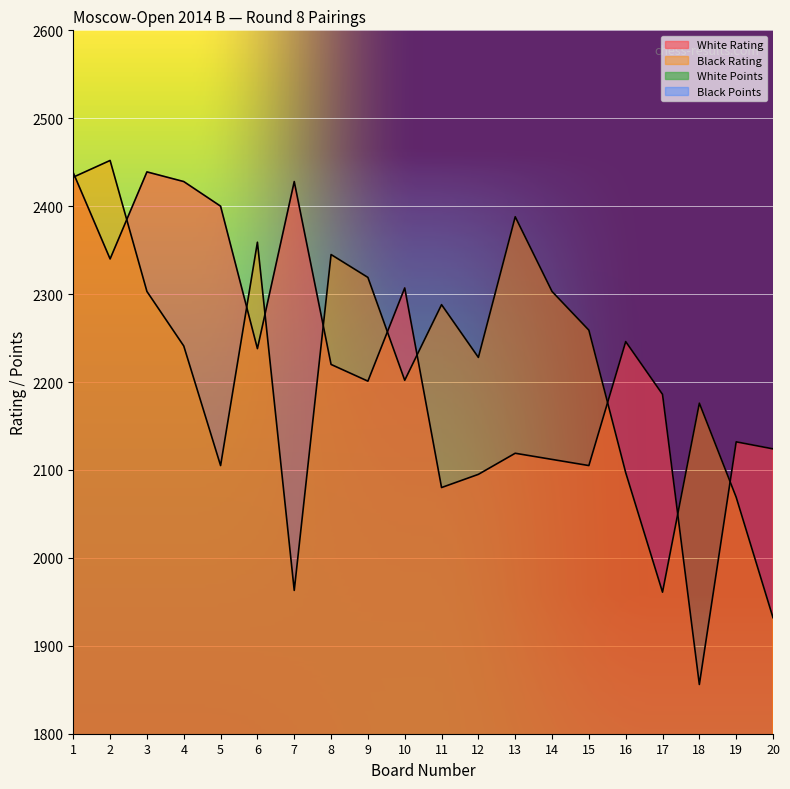

What is the difference between the maximum and minimum values in the Black Rating series?

520.0